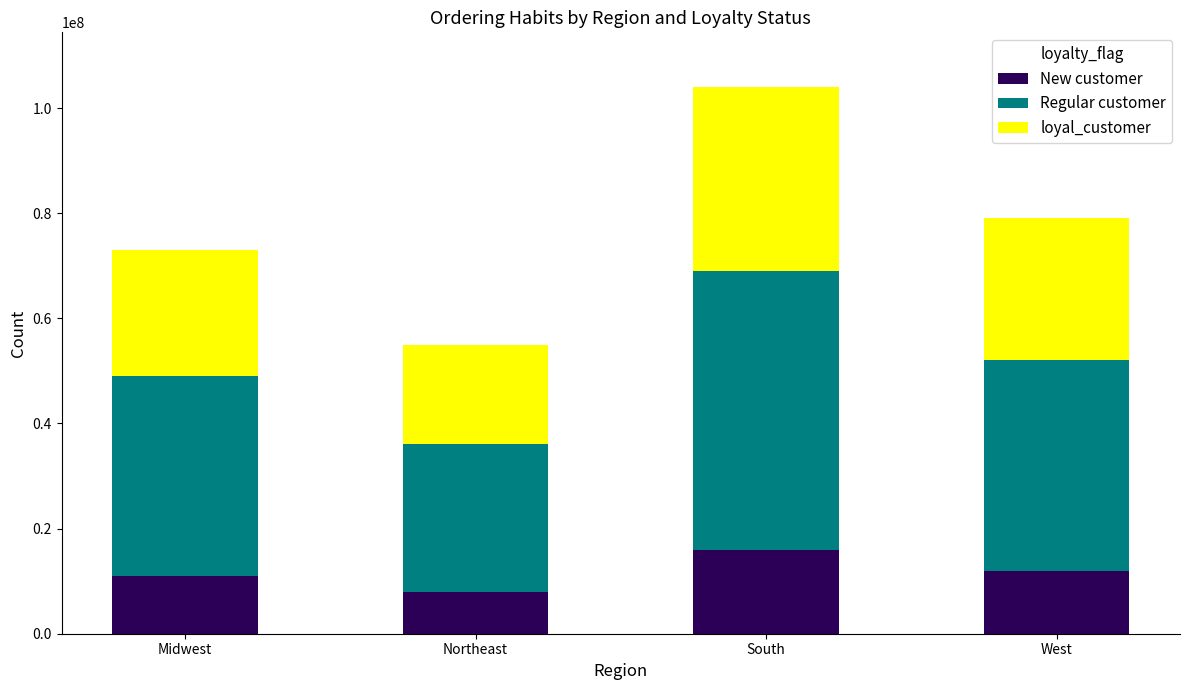

Where does the New customer series first go above 12000000?

South